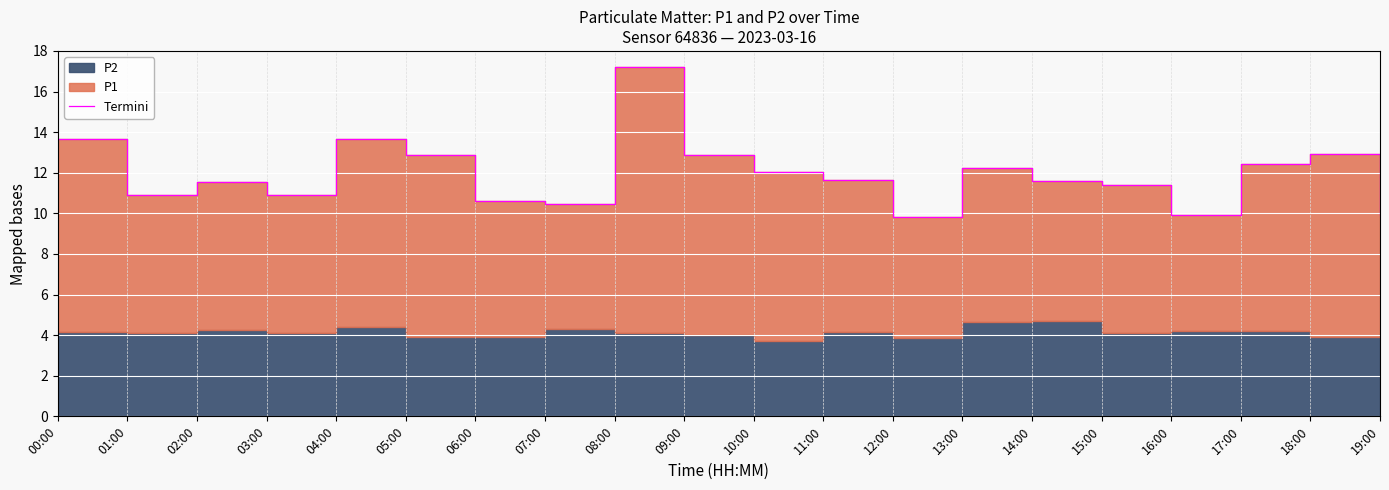

At which label does the data first exceed 11?

00:00